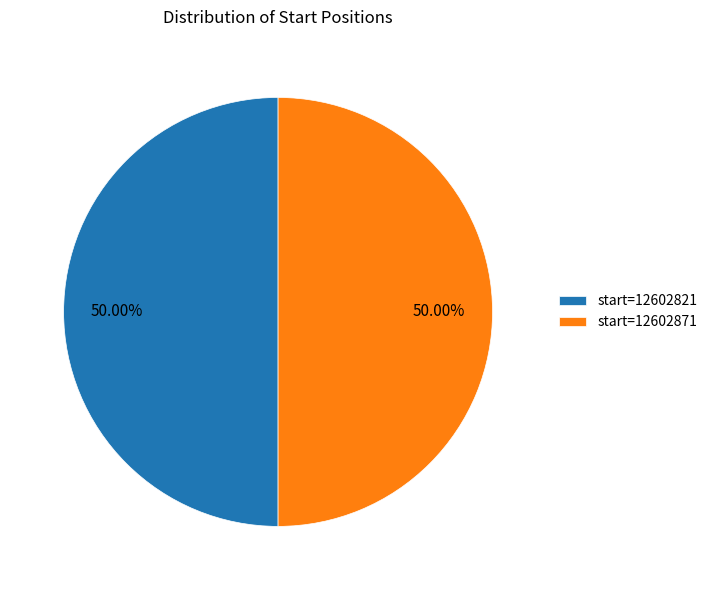

Is the sum of start=12602821 and start=12602871 greater than half?

Yes